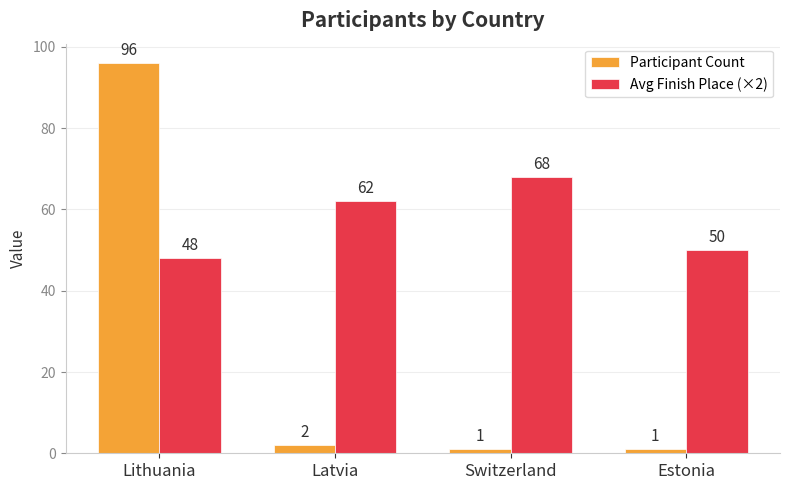

How many categories are shown in the chart?

4